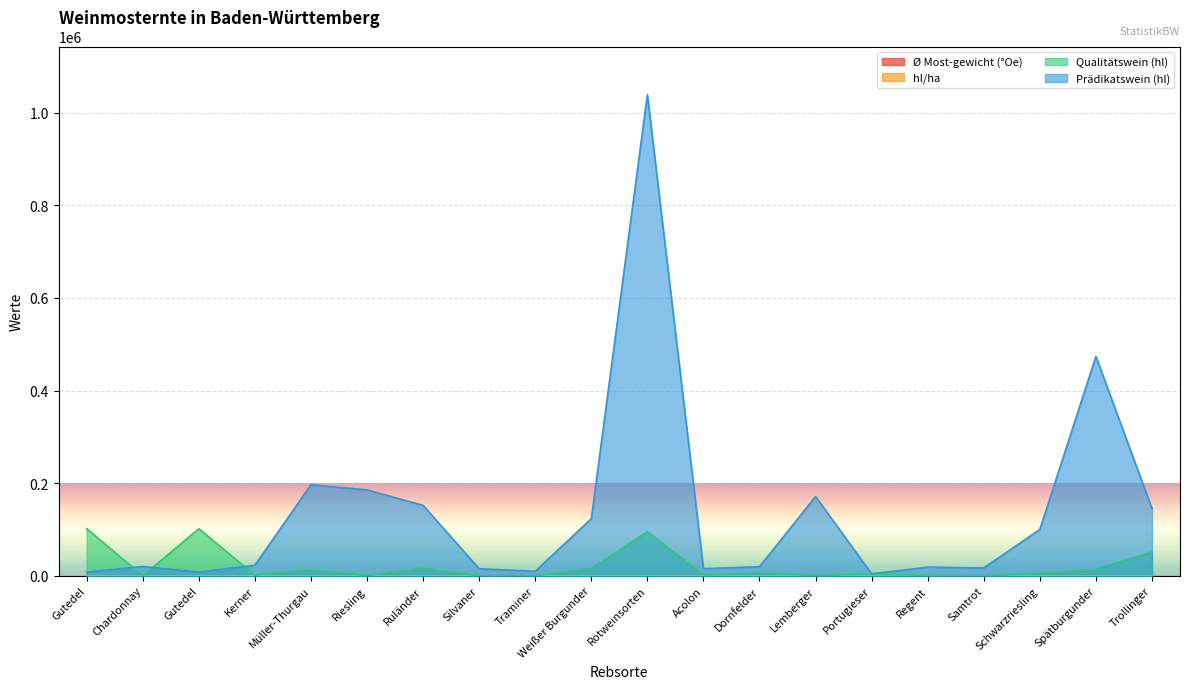

Is the value of Ø Most-gewicht (°Oe) at Kerner greater than the value of Qualitätswein (hl) at Trollinger?

No